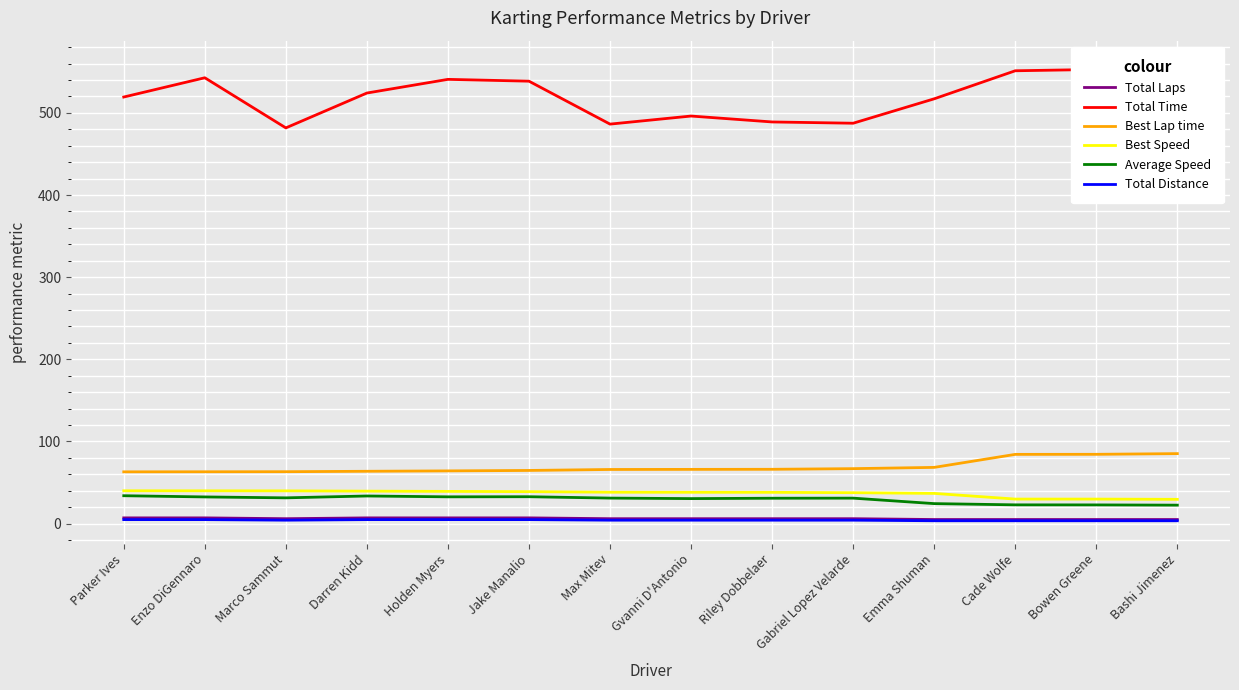

Reading right to left, transcribe all the data shown in this chart.

Total Laps: Bashi Jimenez=5.0	Bowen Greene=5.0	Cade Wolfe=5.0	Emma Shuman=5.0	Gabriel Lopez Velarde=6.0	Riley Dobbelaer=6.0	Gvanni D'Antonio=6.0	Max Mitev=6.0	Jake Manalio=7.0	Holden Myers=7.0	Darren Kidd=7.0	Marco Sammut=6.0	Enzo DiGennaro=7.0	Parker Ives=7.0
Total Time: Bashi Jimenez=560.1	Bowen Greene=552.9	Cade Wolfe=551.3	Emma Shuman=517.2	Gabriel Lopez Velarde=487.4	Riley Dobbelaer=489.0	Gvanni D'Antonio=496.2	Max Mitev=486.4	Jake Manalio=538.6	Holden Myers=540.8	Darren Kidd=524.2	Marco Sammut=481.8	Enzo DiGennaro=542.8	Parker Ives=519.3
Best Lap time: Bashi Jimenez=85.2	Bowen Greene=84.4	Cade Wolfe=84.3	Emma Shuman=68.5	Gabriel Lopez Velarde=66.9	Riley Dobbelaer=66.1	Gvanni D'Antonio=66.0	Max Mitev=65.9	Jake Manalio=64.7	Holden Myers=64.2	Darren Kidd=63.7	Marco Sammut=63.2	Enzo DiGennaro=63.1	Parker Ives=63.0
Best Speed: Bashi Jimenez=29.6	Bowen Greene=29.9	Cade Wolfe=29.9	Emma Shuman=36.8	Gabriel Lopez Velarde=37.7	Riley Dobbelaer=38.1	Gvanni D'Antonio=38.2	Max Mitev=38.2	Jake Manalio=38.9	Holden Myers=39.3	Darren Kidd=39.5	Marco Sammut=39.9	Enzo DiGennaro=39.9	Parker Ives=40.0
Average Speed: Bashi Jimenez=22.5	Bowen Greene=22.8	Cade Wolfe=22.9	Emma Shuman=24.4	Gabriel Lopez Velarde=31.0	Riley Dobbelaer=30.9	Gvanni D'Antonio=30.5	Max Mitev=31.1	Jake Manalio=32.8	Holden Myers=32.6	Darren Kidd=33.7	Marco Sammut=31.4	Enzo DiGennaro=32.5	Parker Ives=34.0
Total Distance: Bashi Jimenez=3.5	Bowen Greene=3.5	Cade Wolfe=3.5	Emma Shuman=3.5	Gabriel Lopez Velarde=4.2	Riley Dobbelaer=4.2	Gvanni D'Antonio=4.2	Max Mitev=4.2	Jake Manalio=4.9	Holden Myers=4.9	Darren Kidd=4.9	Marco Sammut=4.2	Enzo DiGennaro=4.9	Parker Ives=4.9